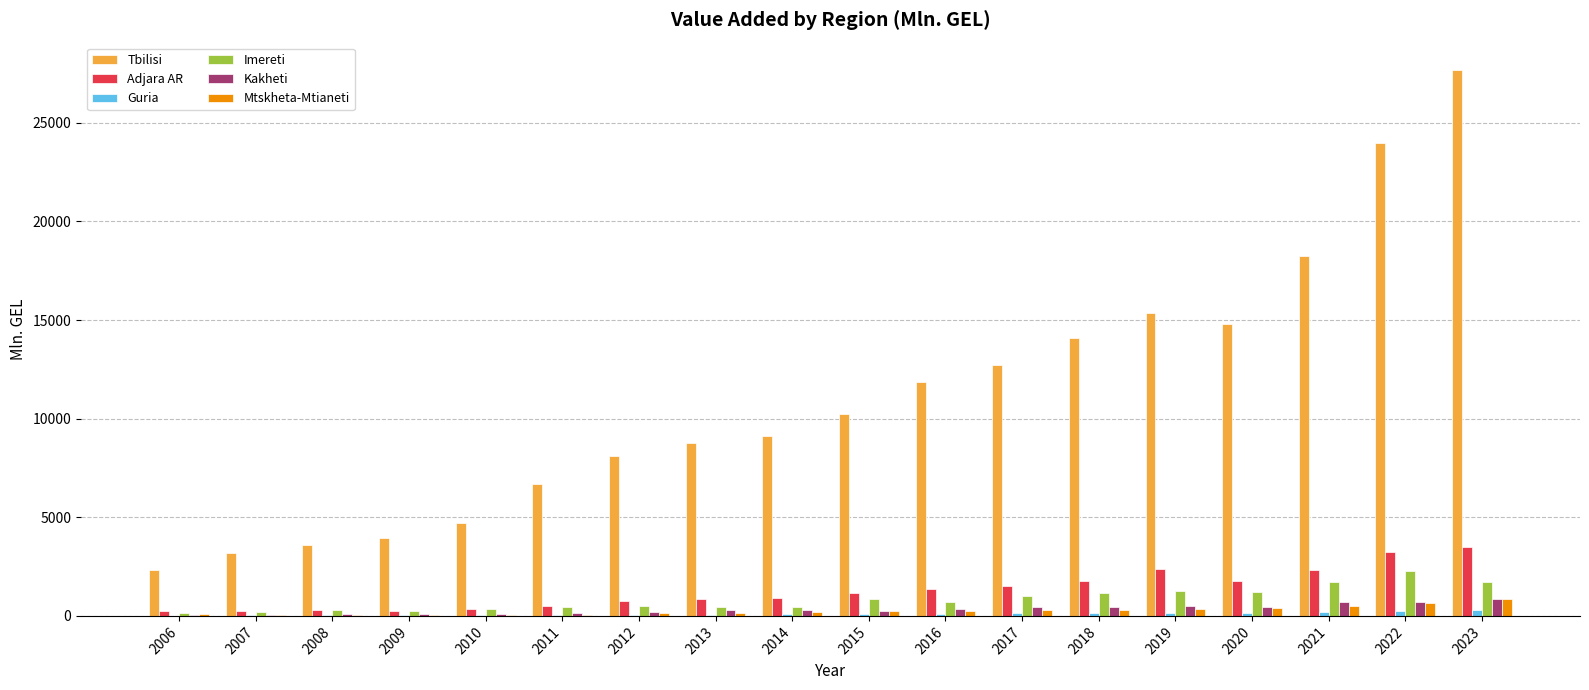

Does the chart contain stacked bars?

No